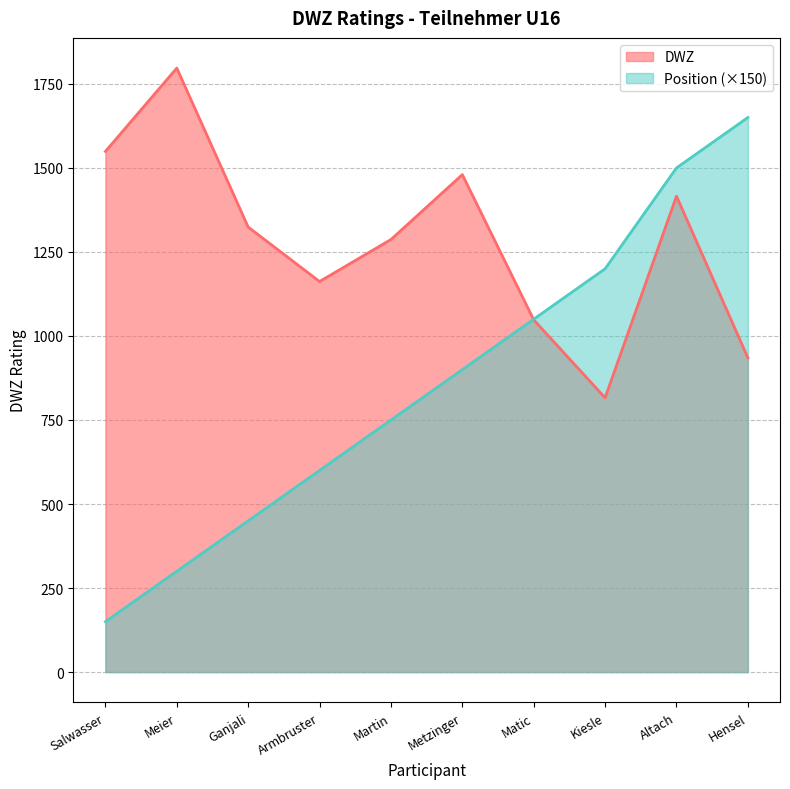

What is the minimum value shown in the chart?

150